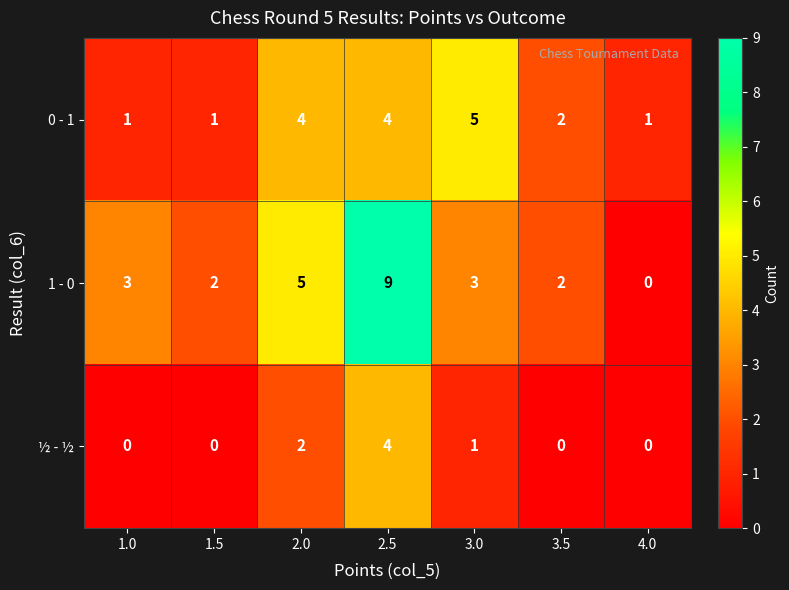

Is it true that 0 - 1 equals 4 at 2.0?

True